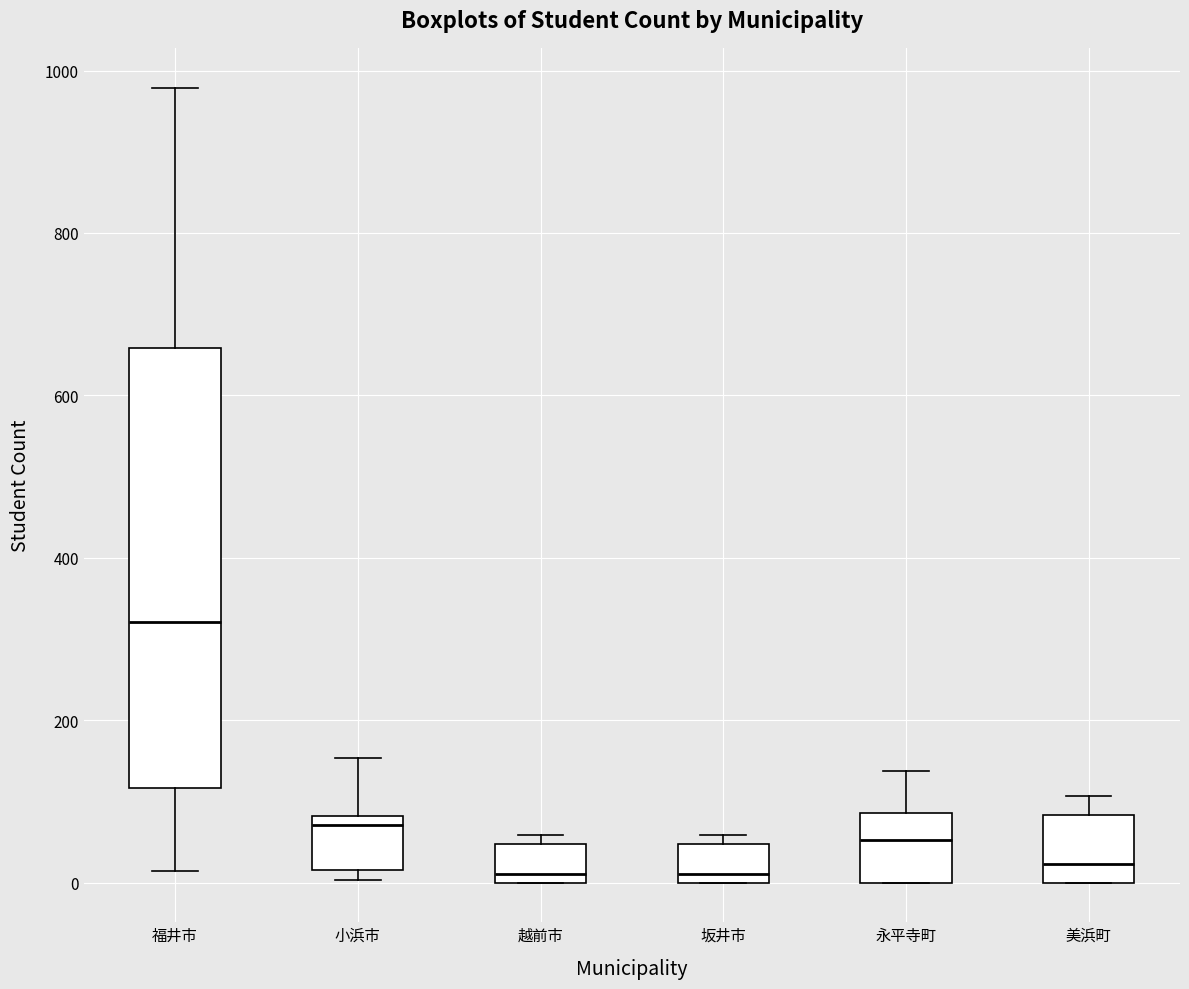

Where is the upper edge of the box for 越前市 on the y-axis? The values are not printed on the chart, so give them approximately, as read against the axis.

40